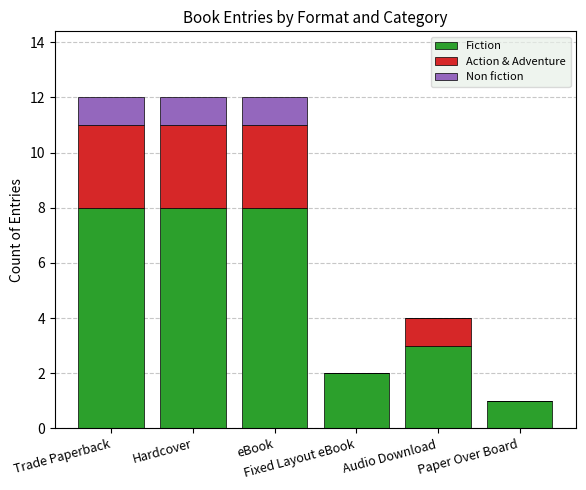

What is the maximum value for Fiction?

8